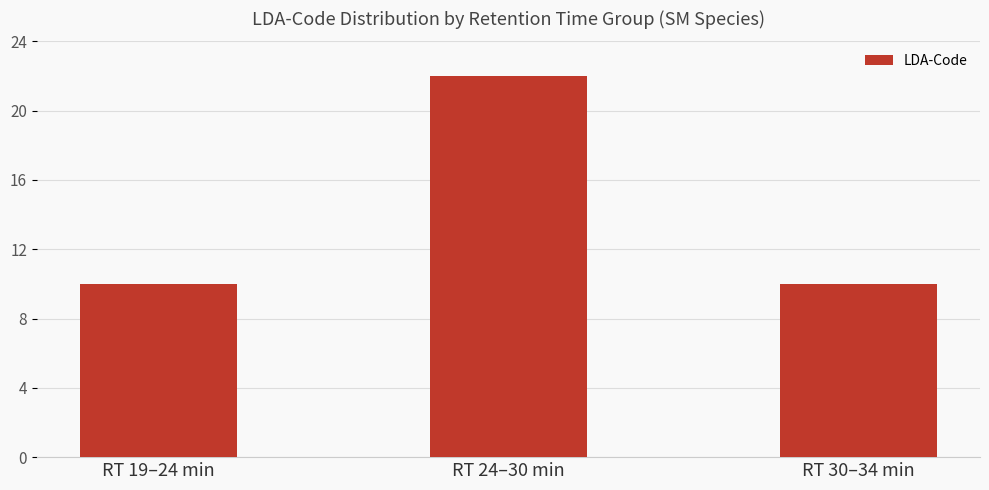

What is the approximate value at RT 24–30 min, to the nearest 5?

20